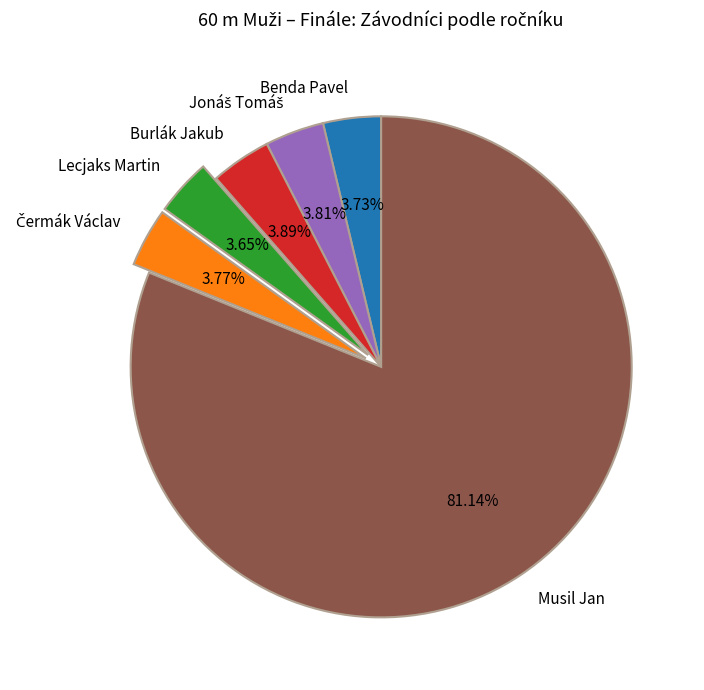

Is there any slice that represents more than half of the pie?

Yes